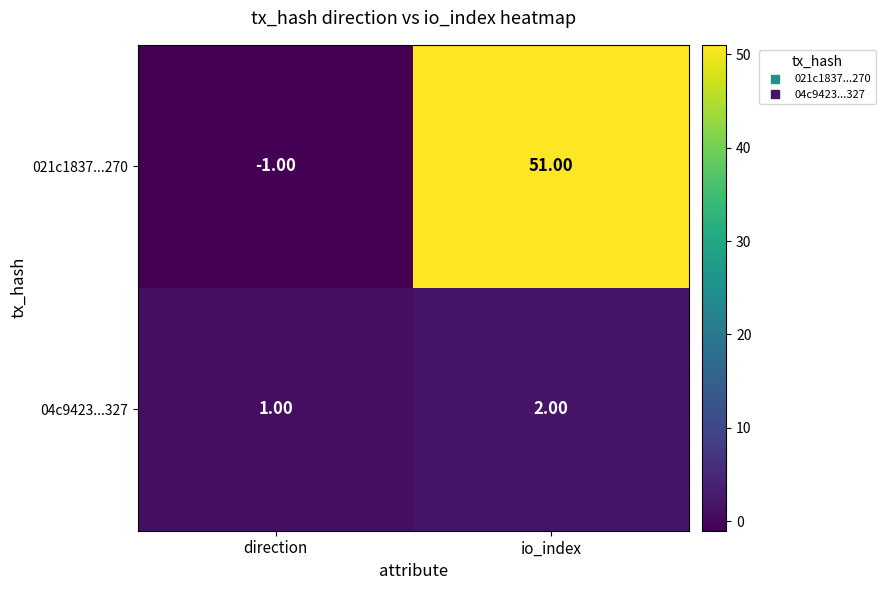

Which series changed the most between direction and io_index?

021c1837...270